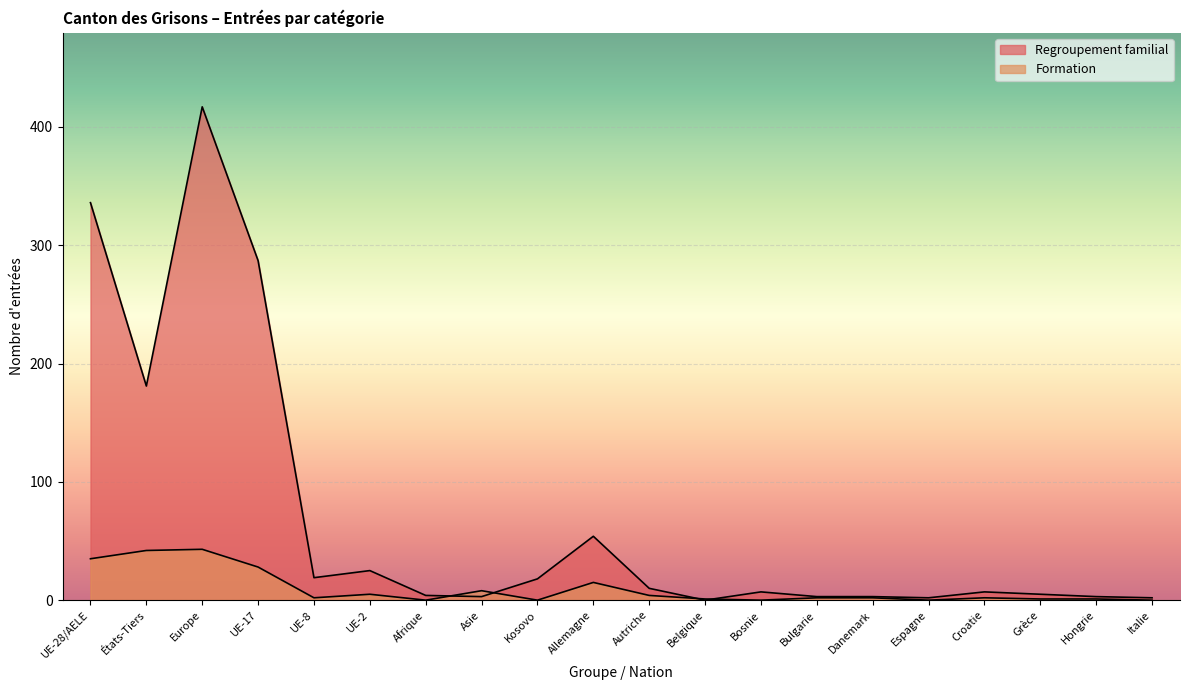

What is the average value of the Formation series?

10